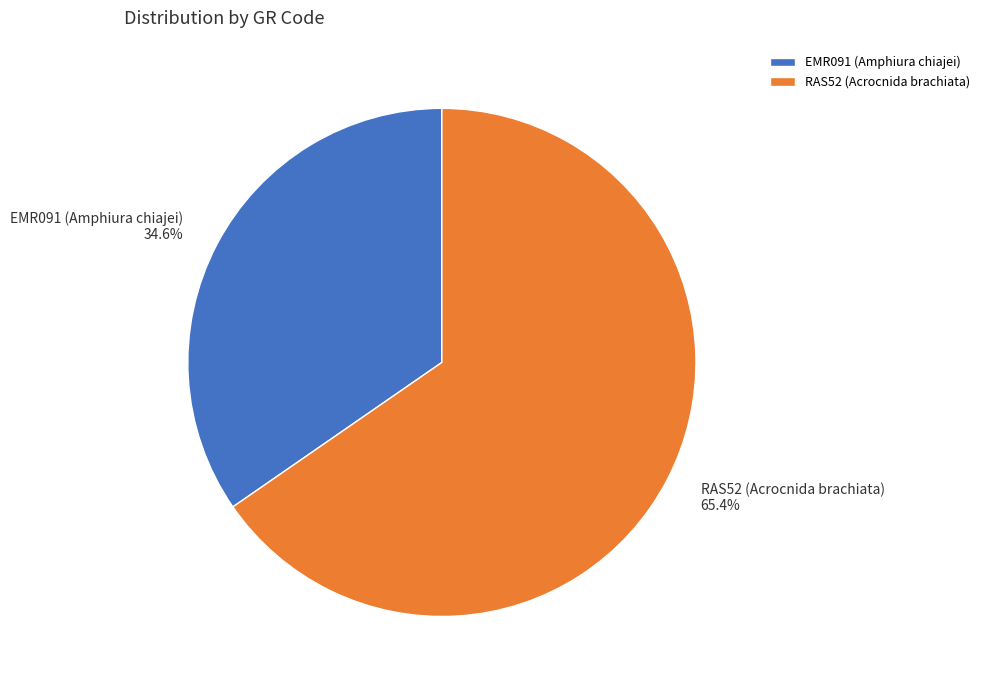

Which slice is the largest?

RAS52 (Acrocnida brachiata)